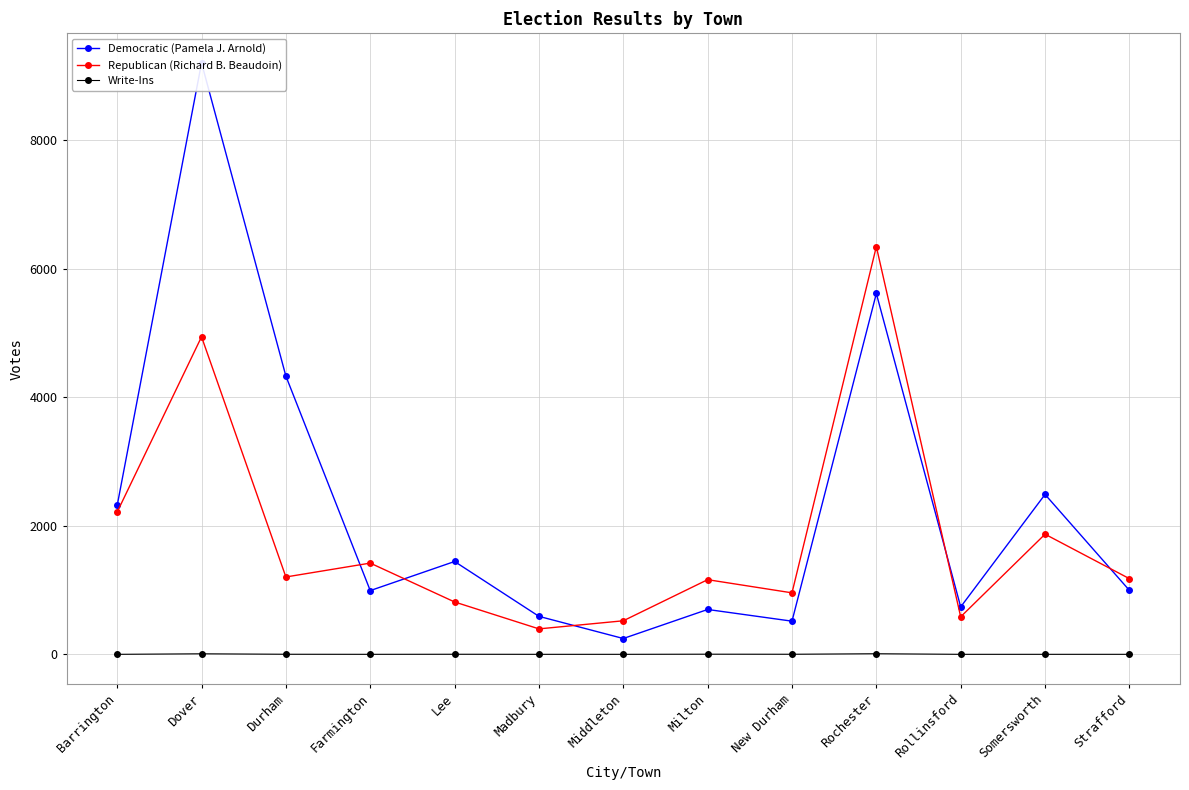

Between Farmington and Somersworth, which series saw the biggest shift?

Democratic (Pamela J. Arnold)